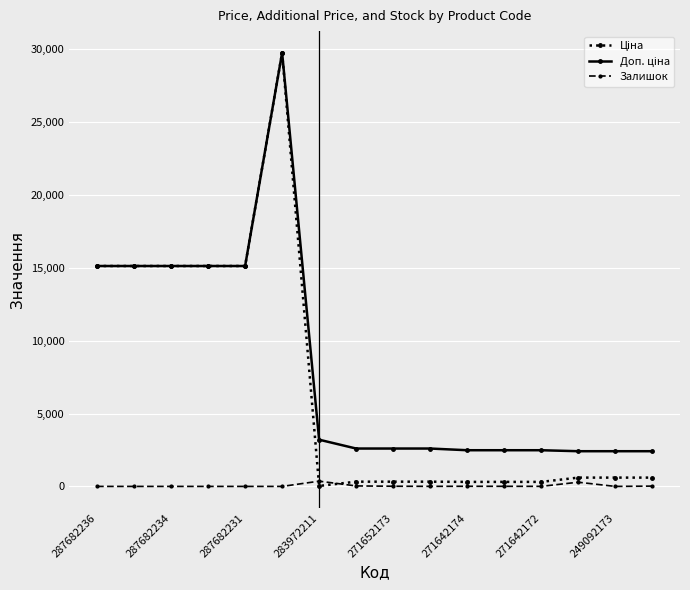

How many lines are shown in the chart?

3